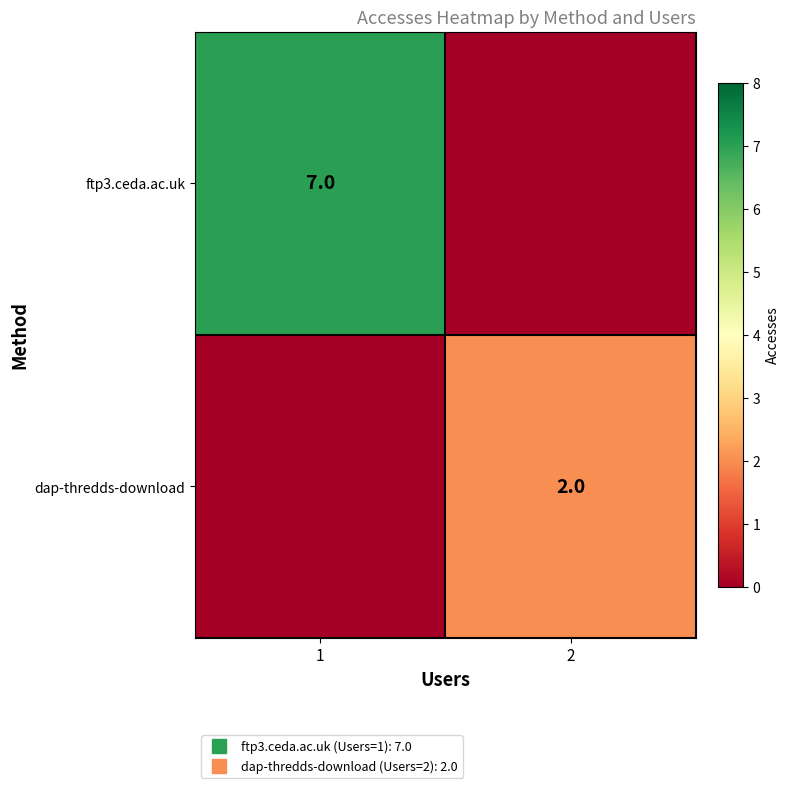

Where is dap-thredds-download nearest to the value 1?

1